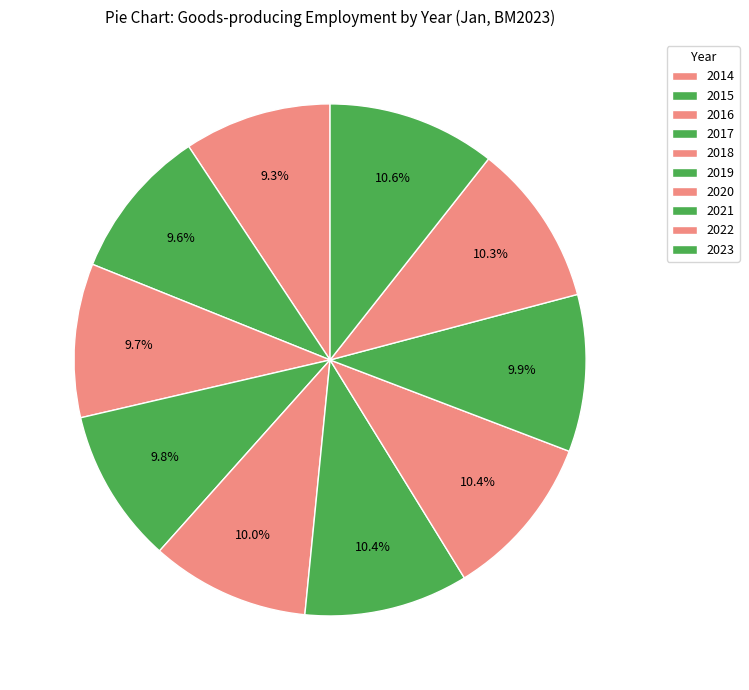

Count the number of slices in the pie.

10